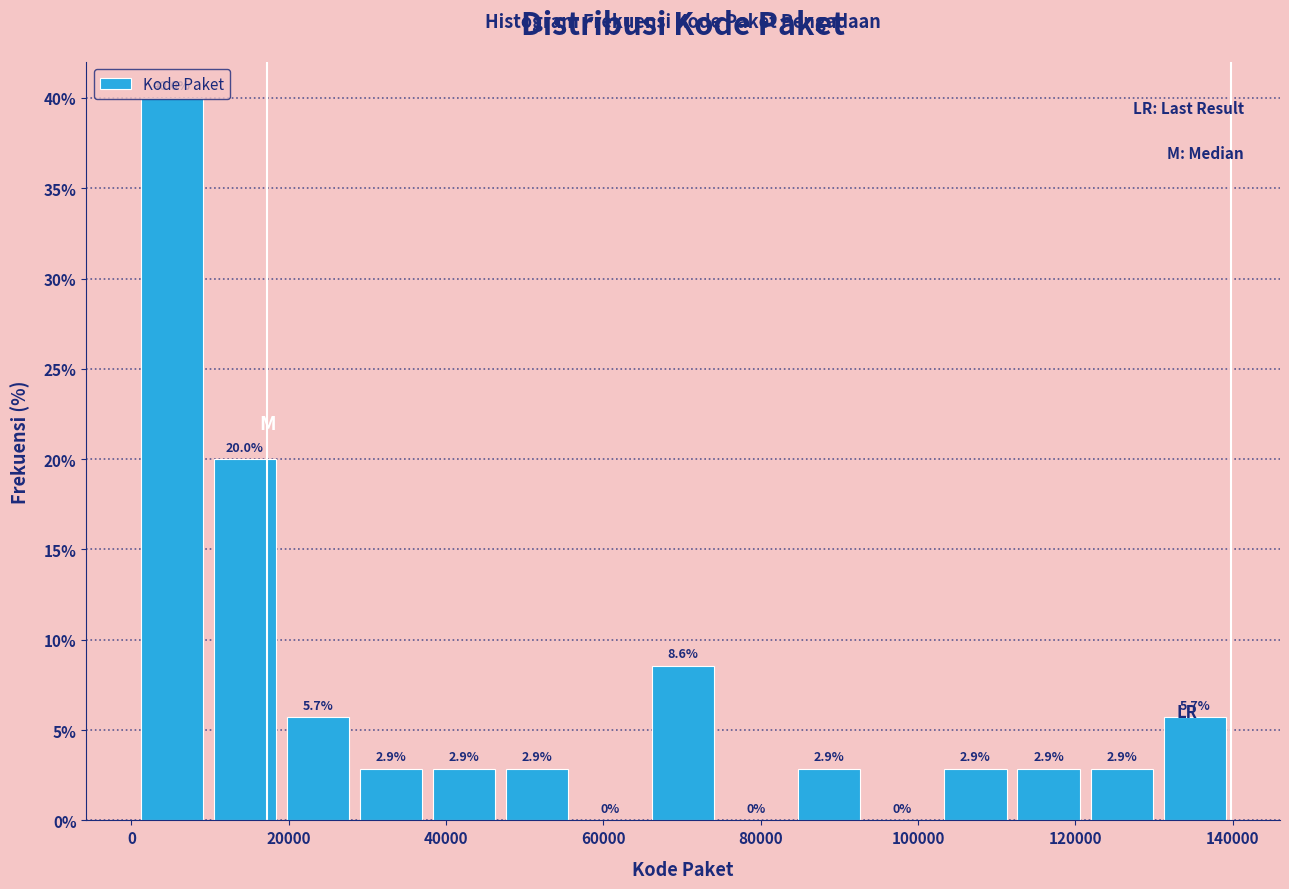

Over which range of the x-axis is the bar tallest?

0 to 10000